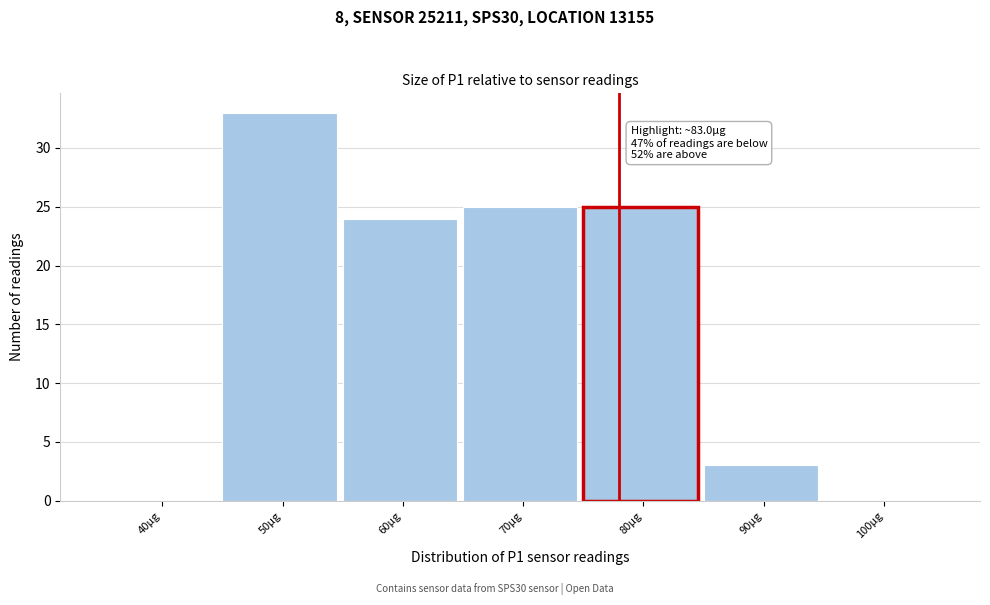

Reading left to right, extract all data points from this chart.

40µg=0	50µg=33	60µg=24	70µg=25	80µg=25	90µg=3	100µg=0